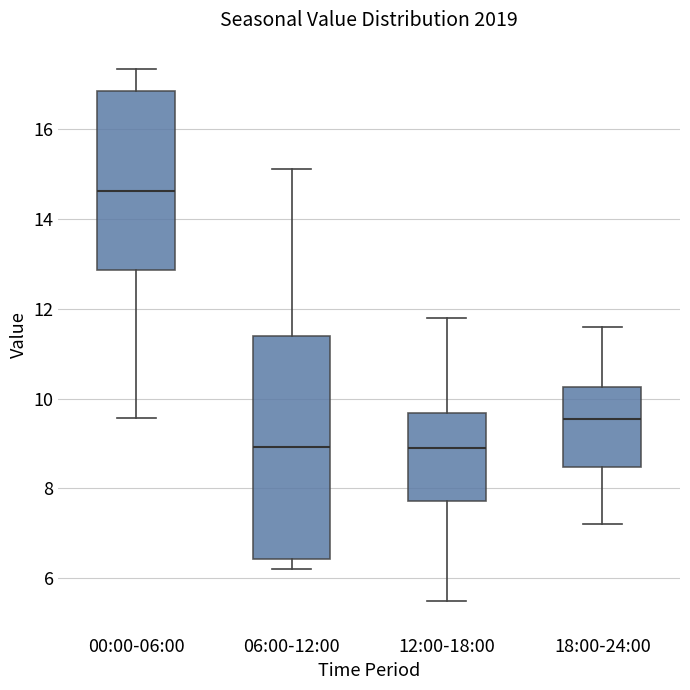

Which box has the highest median line?

00:00-06:00